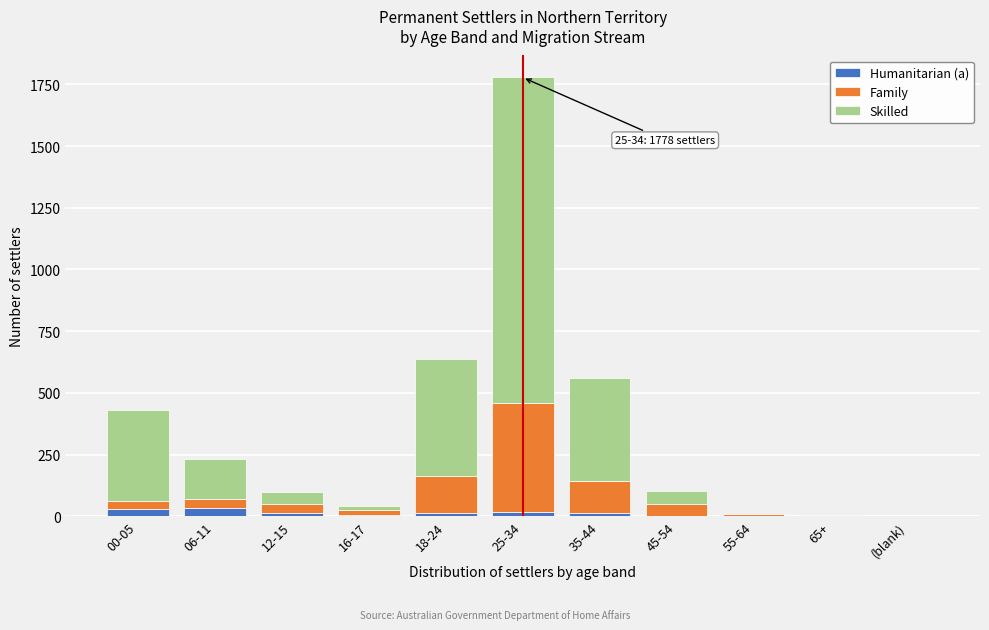

What is the sum of all Humanitarian (a) values?

134